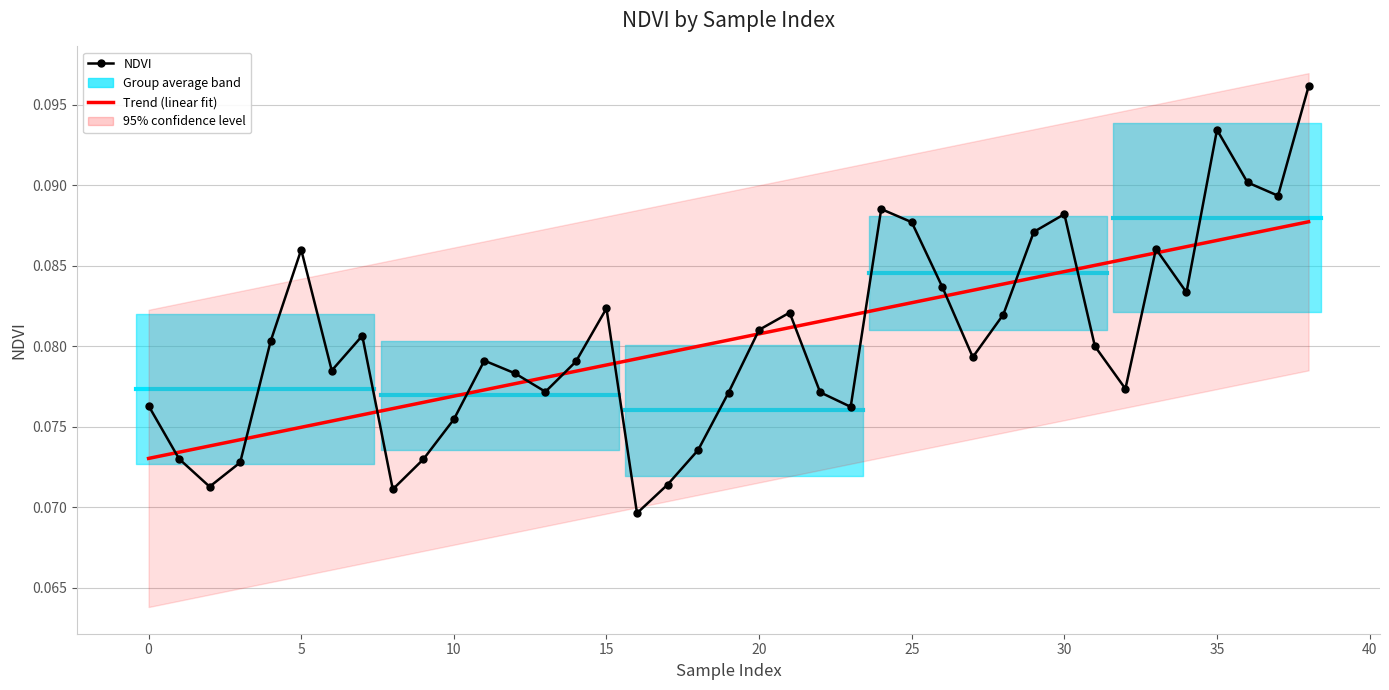

Rank the series at 38 from highest to lowest value.

NDVI, Trend (linear fit)